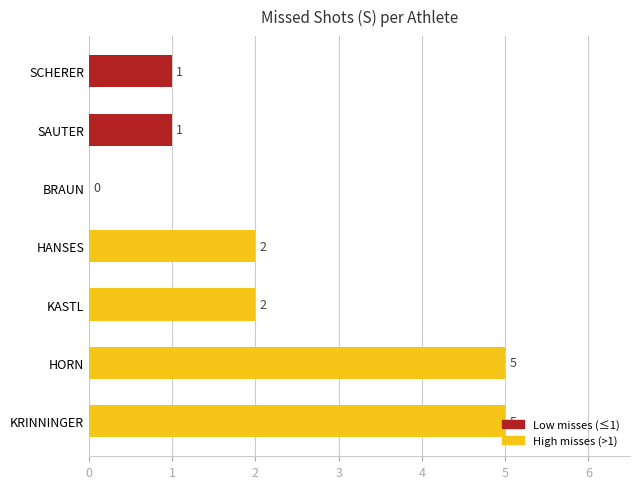

What is the sum of the values at KRINNINGER and KASTL?

7